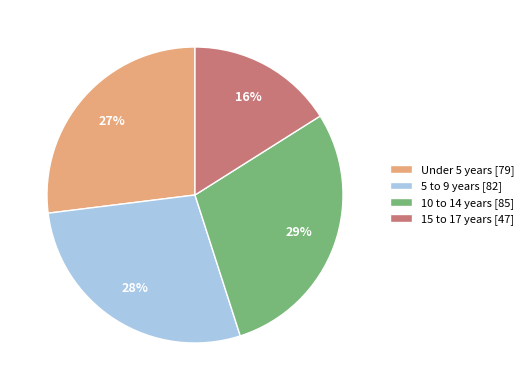

To the nearest percent, what percentage of the pie is Under 5 years?

27%